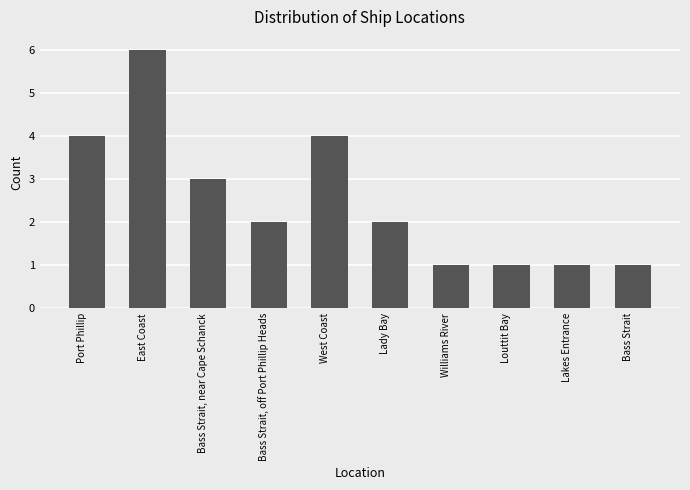

What is the minimum value shown in the chart?

1